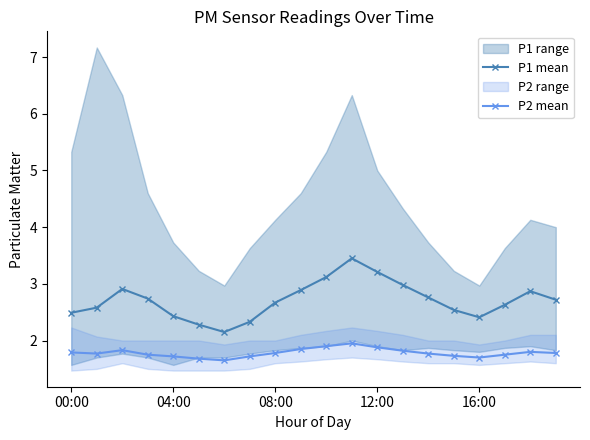

Which category has the highest value in the P1 mean series?

11